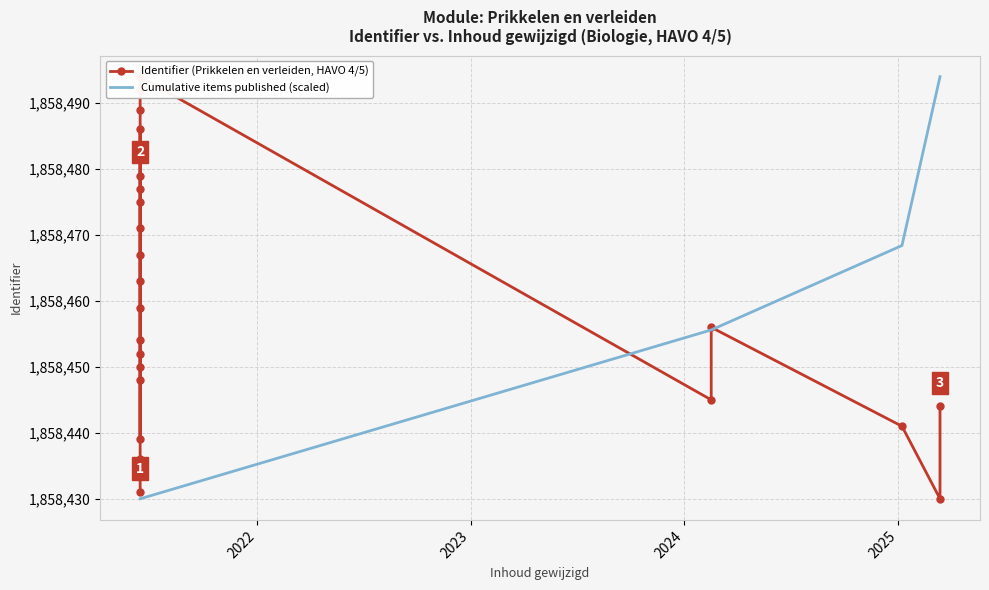

Reading left to right, extract all data points from this chart.

1858430	1858431	1858436	1858441	1858444	1858445	1858448	1858450	1858452	1858454	1858456	1858459	1858463	1858467	1858471	1858475	1858477	1858479	1858482	1858486	1858439	1858489	1858492	1858494